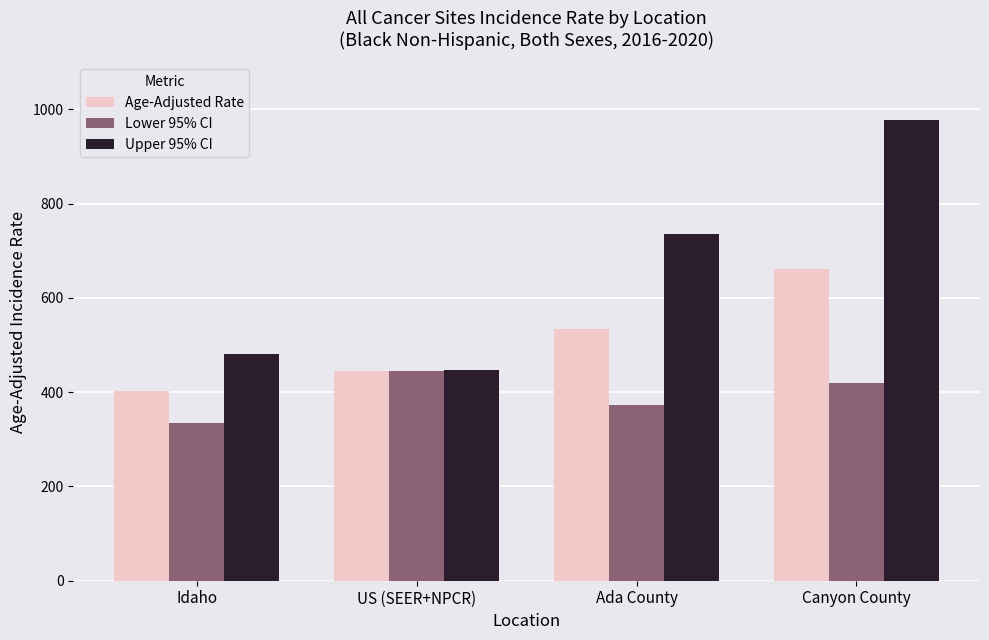

What is the spread (max minus min) of values at Ada County?

363.4